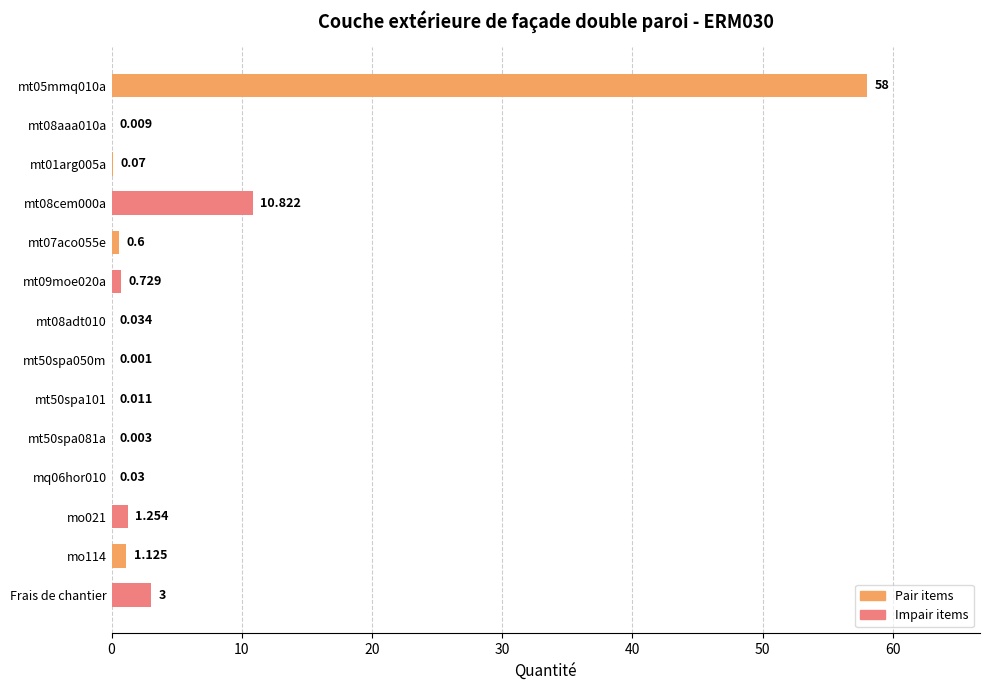

Are the bars horizontal?

Yes